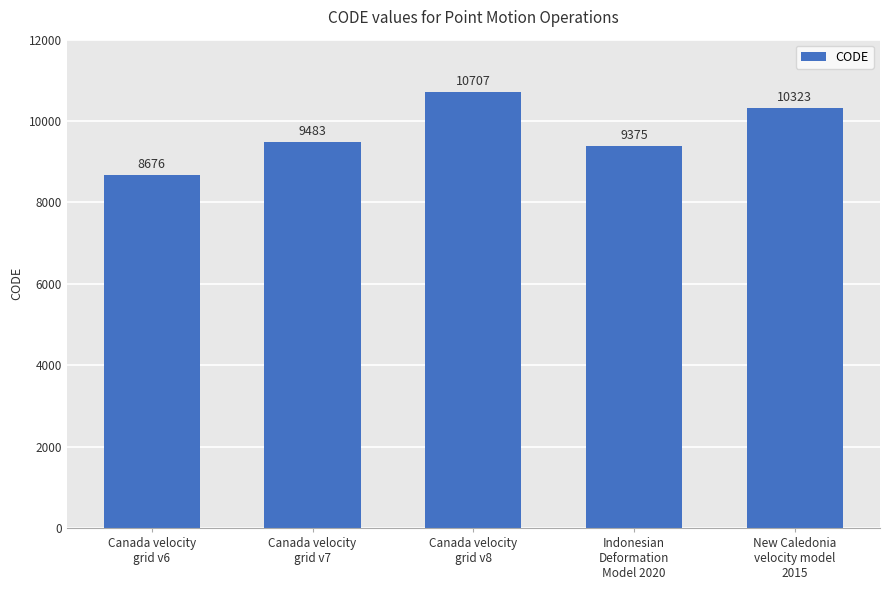

What is the sum of all values?

48564